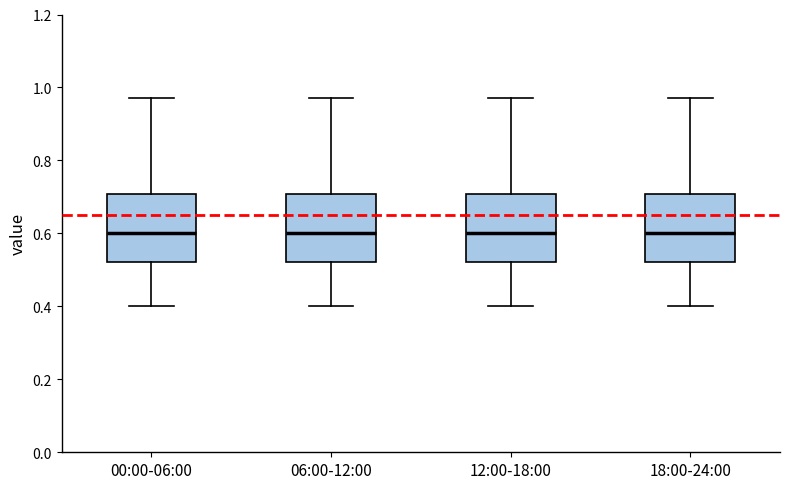

Reading left to right, transcribe this box plot: for each box, give where its median line is, the range the box spans, and where its two whiskers end, as read against the y-axis. The values are not printed on the chart, so give them approximately, as read against the axis.

00:00-06:00: median 0.60, box 0.52 to 0.70, whiskers 0.40 to 0.98
06:00-12:00: median 0.60, box 0.52 to 0.70, whiskers 0.40 to 0.98
12:00-18:00: median 0.60, box 0.52 to 0.70, whiskers 0.40 to 0.98
18:00-24:00: median 0.60, box 0.52 to 0.70, whiskers 0.40 to 0.98